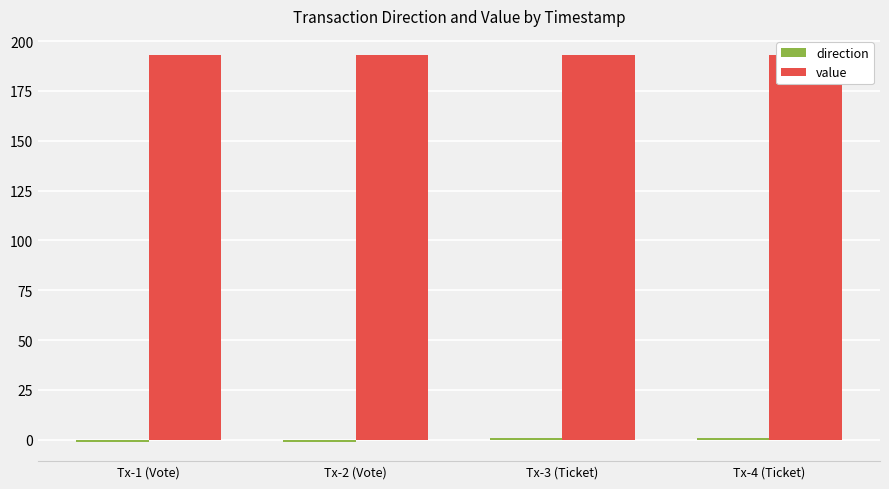

Which series has the largest total across all categories?

value